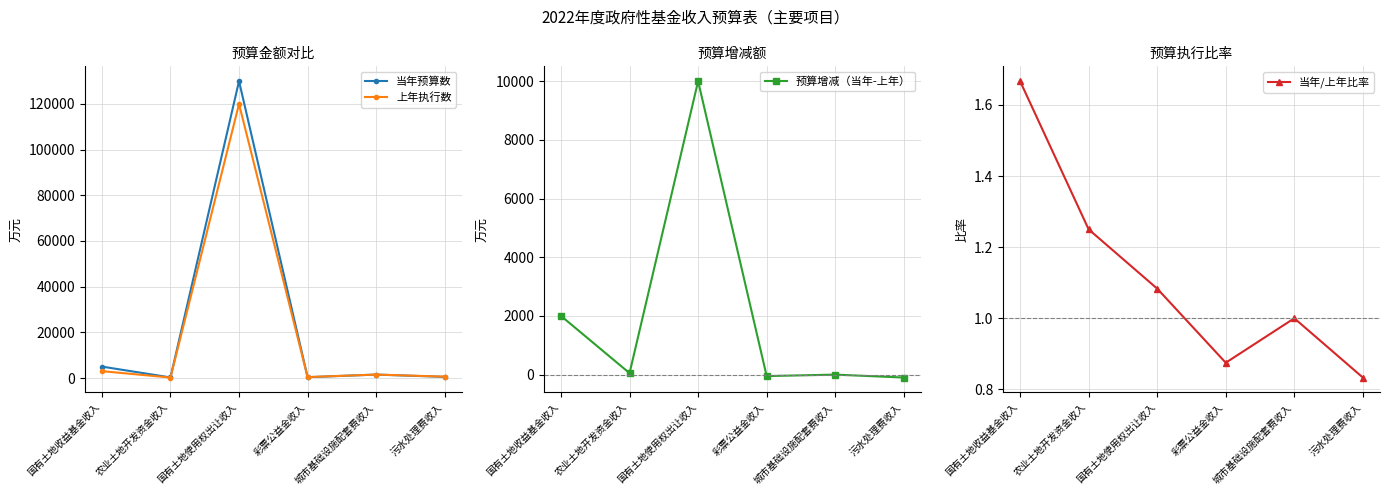

Between 彩票公益金收入 and 农业土地开发资金收入, which is larger?

彩票公益金收入